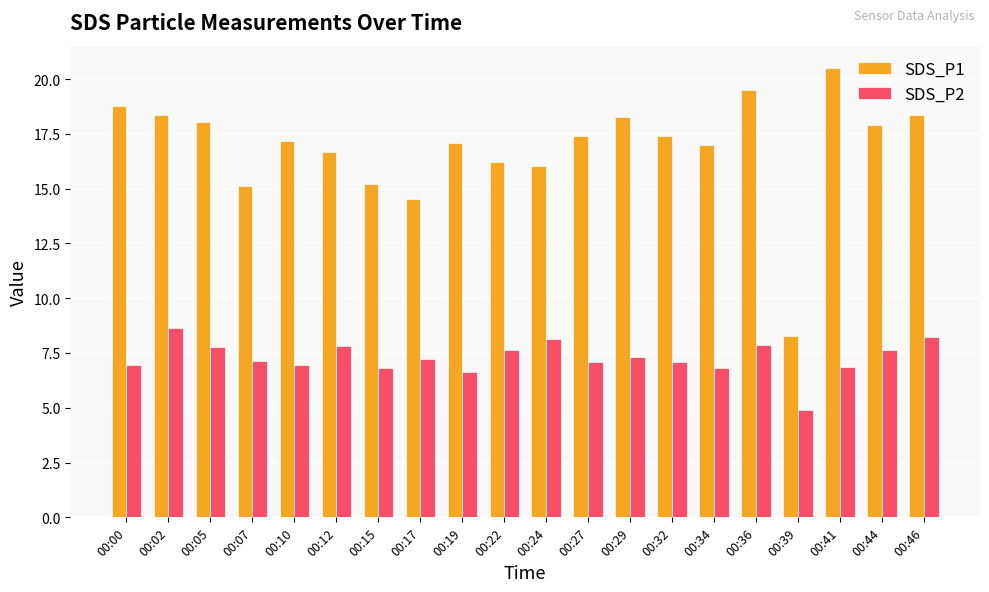

What are all the series names shown in the legend?

SDS_P1, SDS_P2